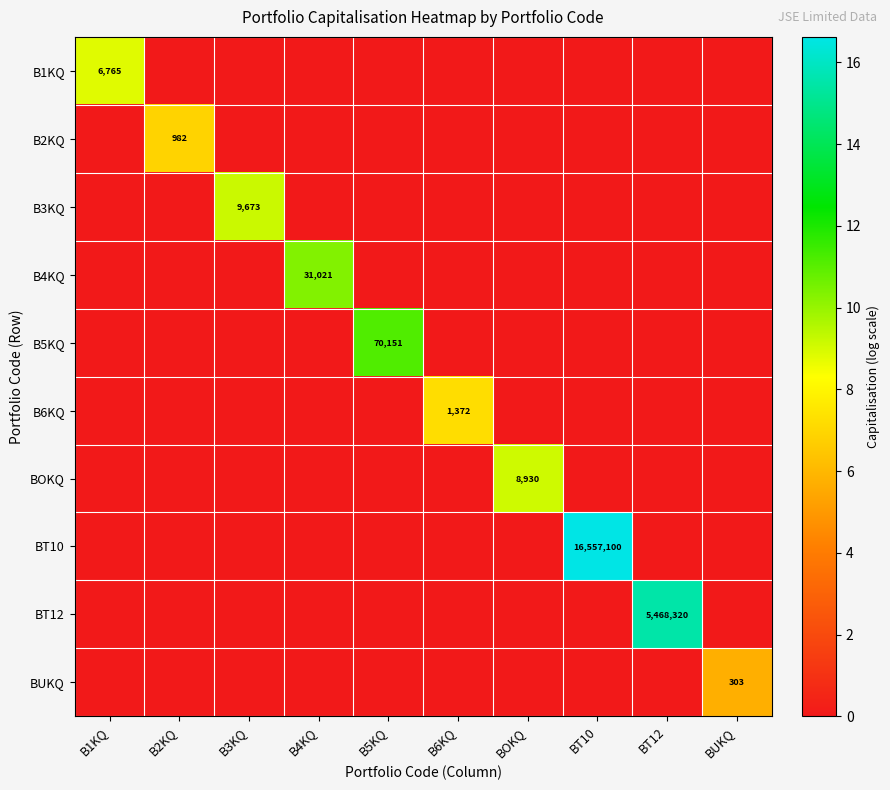

How many positive values does the B3KQ series have?

1